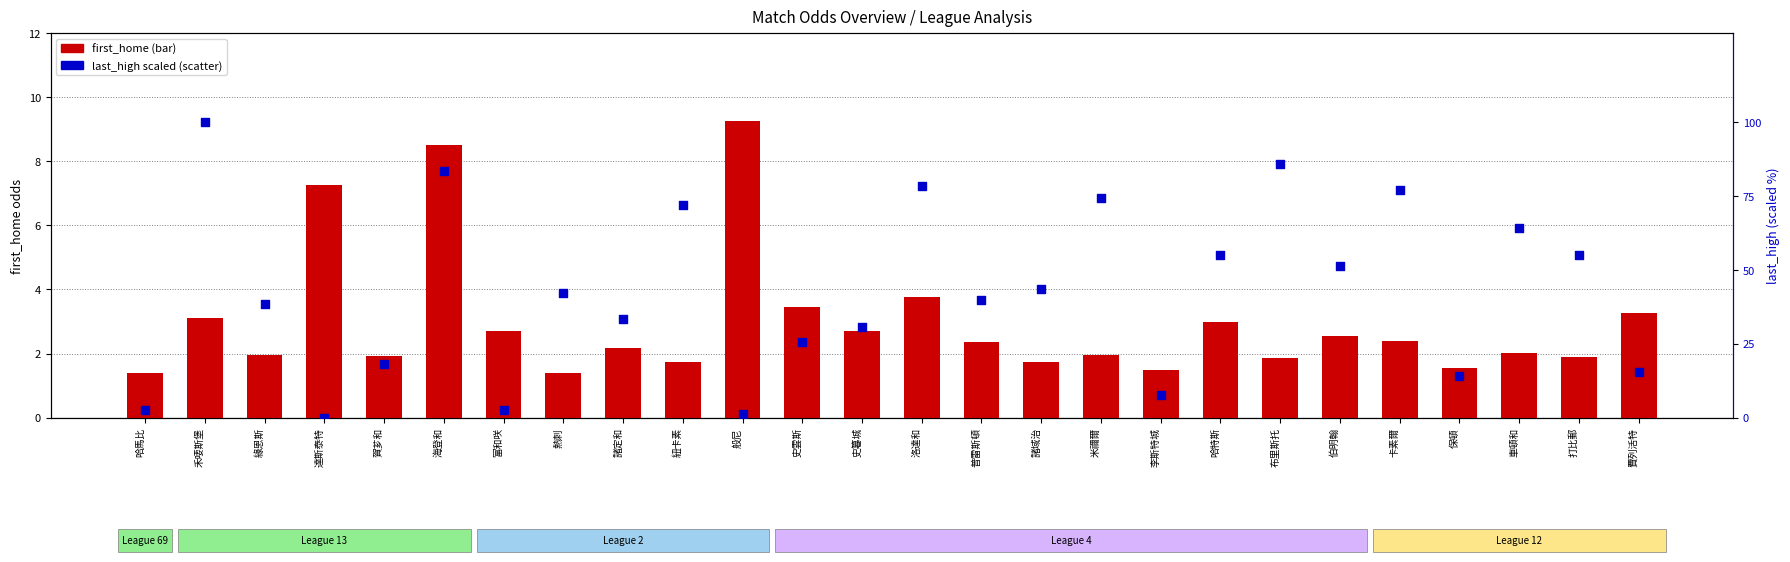

Which series has the largest total across all categories?

last_high (scaled)